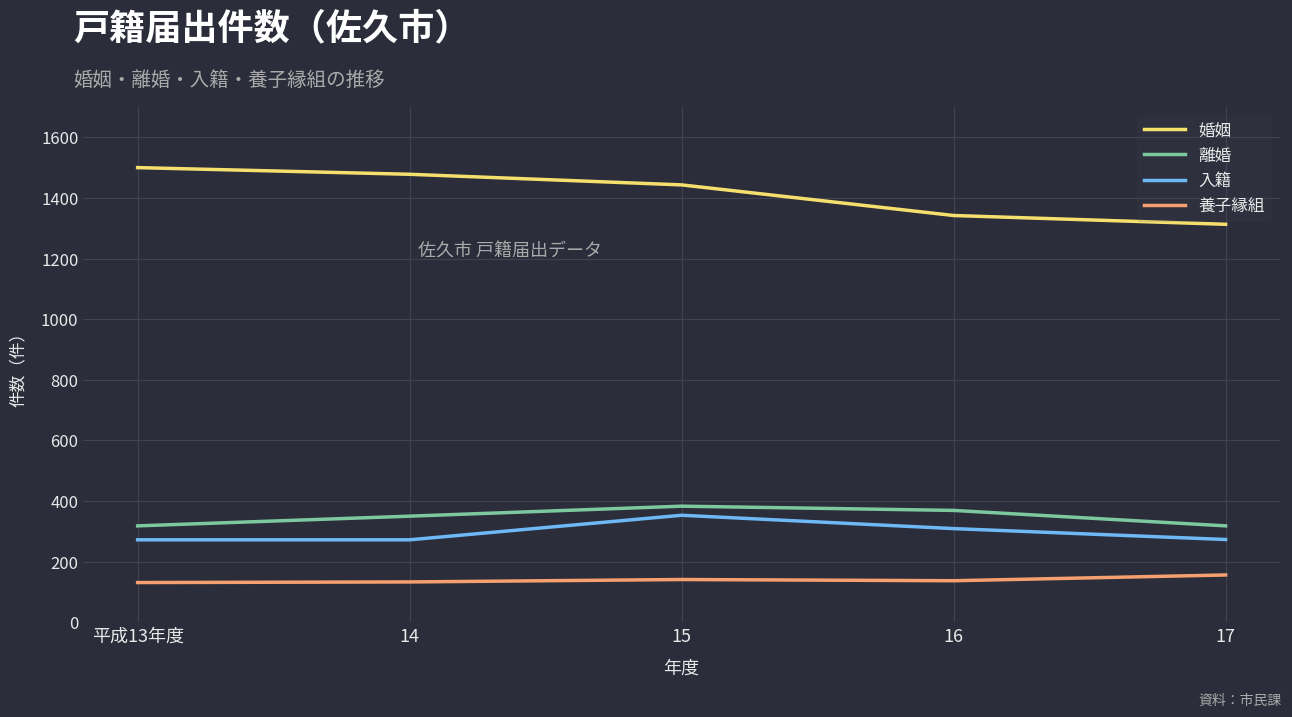

Where is the first local maximum for 離婚?

15